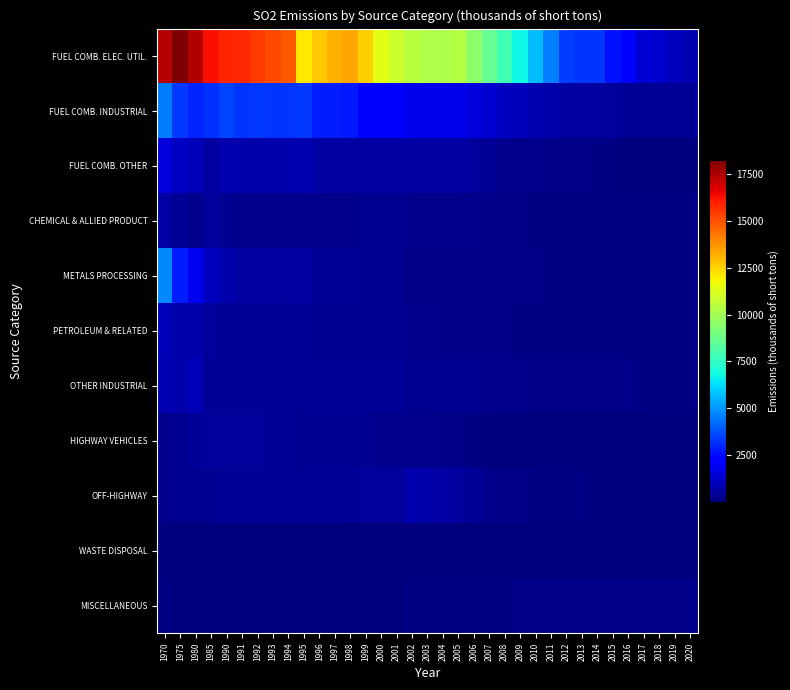

Reading left to right, transcribe all the data shown in this chart.

FUEL COMB. ELEC. UTIL.: 1970=17398	1975=18268	1980=17469	1985=16272	1990=15909	1991=15784	1992=15416	1993=15189	1994=14889	1995=12080	1996=12767	1997=13195	1998=13416	1999=12583	2000=11396	2001=10850	2002=10436	2003=10343	2004=10250	2005=10404	2006=9546	2007=8687	2008=7792	2009=6762	2010=5696	2011=4625	2012=3359	2013=3285	2014=3244	2015=2624	2016=2005	2017=1385	2018=1287	2019=995	2020=818
FUEL COMB. INDUSTRIAL: 1970=4568	1975=3310	1980=2951	1985=3169	1990=3550	1991=3256	1992=3292	1993=3284	1994=3218	1995=3357	1996=2849	1997=2805	1998=2740	1999=2135	2000=2139	2001=2243	2002=1786	2003=1780	2004=1763	2005=1735	2006=1514	2007=1293	2008=1069	2009=938	2010=807	2011=676	2012=629	2013=581	2014=534	2015=482	2016=429	2017=377	2018=377	2019=377	2020=377
FUEL COMB. OTHER: 1970=1490	1975=1082	1980=971	1985=579	1990=831	1991=755	1992=784	1993=772	1994=780	1995=793	1996=636	1997=648	1998=586	1999=620	2000=628	2001=642	2002=579	2003=581	2004=582	2005=582	2006=485	2007=388	2008=291	2009=267	2010=243	2011=219	2012=184	2013=150	2014=116	2015=92	2016=68	2017=44	2018=44	2019=44	2020=44
CHEMICAL & ALLIED PRODUCT: 1970=591	1975=367	1980=280	1985=456	1990=297	1991=280	1992=278	1993=269	1994=275	1995=286	1996=255	1997=259	1998=261	1999=325	2000=338	2001=342	2002=259	2003=257	2004=254	2005=251	2006=229	2007=207	2008=185	2009=165	2010=146	2011=127	2012=125	2013=124	2014=123	2015=119	2016=115	2017=111	2018=111	2019=111	2020=111
METALS PROCESSING: 1970=4775	1975=2849	1980=1842	1985=1042	1990=726	1991=612	1992=615	1993=603	1994=562	1995=530	1996=389	1997=407	1998=405	1999=304	2000=313	2001=332	2002=213	2003=200	2004=187	2005=175	2006=175	2007=176	2008=177	2009=166	2010=155	2011=144	2012=131	2013=118	2014=105	2015=98	2016=92	2017=85	2018=85	2019=85	2020=85
PETROLEUM & RELATED: 1970=881	1975=727	1980=734	1985=505	1990=430	1991=378	1992=416	1993=383	1994=379	1995=369	1996=335	1997=344	1998=342	1999=312	2000=316	2001=319	2002=257	2003=237	2004=218	2005=199	2006=182	2007=166	2008=149	2009=139	2010=129	2011=119	2012=114	2013=109	2014=104	2015=101	2016=98	2017=94	2018=94	2019=94	2020=94
OTHER INDUSTRIAL: 1970=846	1975=740	1980=918	1985=425	1990=399	1991=396	1992=396	1993=392	1994=398	1995=403	1996=386	1997=409	1998=415	1999=382	2000=410	2001=429	2002=325	2003=337	2004=349	2005=361	2006=325	2007=289	2008=253	2009=231	2010=210	2011=188	2012=181	2013=174	2014=167	2015=160	2016=153	2017=146	2018=146	2019=146	2020=146
HIGHWAY VEHICLES: 1970=273	1975=334	1980=394	1985=455	1990=503	1991=469	1992=436	1993=402	1994=369	1995=335	1996=302	1997=304	1998=300	1999=300	2000=260	2001=248	2002=286	2003=248	2004=210	2005=172	2006=107	2007=42	2008=39	2009=36	2010=37	2011=29	2012=29	2013=29	2014=28	2015=27	2016=28	2017=26	2018=22	2019=19	2020=16
OFF-HIGHWAY: 1970=278	1975=301	1980=323	1985=354	1990=371	1991=379	1992=385	1993=392	1994=399	1995=406	1996=413	1997=422	1998=432	1999=475	2000=437	2001=440	2002=725	2003=654	2004=582	2005=510	2006=399	2007=287	2008=201	2009=207	2010=121	2011=127	2012=108	2013=88	2014=69	2015=59	2016=35	2017=27	2018=27	2019=27	2020=27
WASTE DISPOSAL: 1970=8	1975=46	1980=33	1985=34	1990=42	1991=44	1992=44	1993=71	1994=59	1995=47	1996=32	1997=33	1998=34	1999=34	2000=34	2001=35	2002=26	2003=27	2004=28	2005=28	2006=26	2007=24	2008=21	2009=20	2010=18	2011=17	2012=22	2013=27	2014=32	2015=30	2016=28	2017=25	2018=25	2019=25	2020=25
MISCELLANEOUS: 1970=110	1975=20	1980=11	1985=11	1990=12	1991=12	1992=10	1993=10	1994=15	1995=10	1996=15	1997=7	1998=6	1999=67	2000=70	2001=44	2002=135	2003=140	2004=145	2005=126	2006=130	2007=135	2008=139	2009=150	2010=161	2011=198	2012=190	2013=182	2014=150	2015=151	2016=153	2017=218	2018=218	2019=218	2020=218